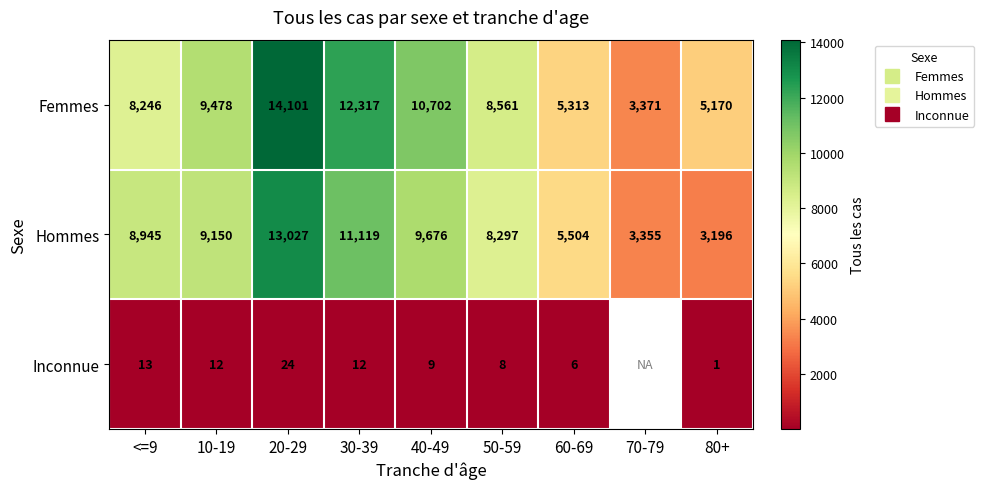

What is the total value across all series at 10-19?

18640.0